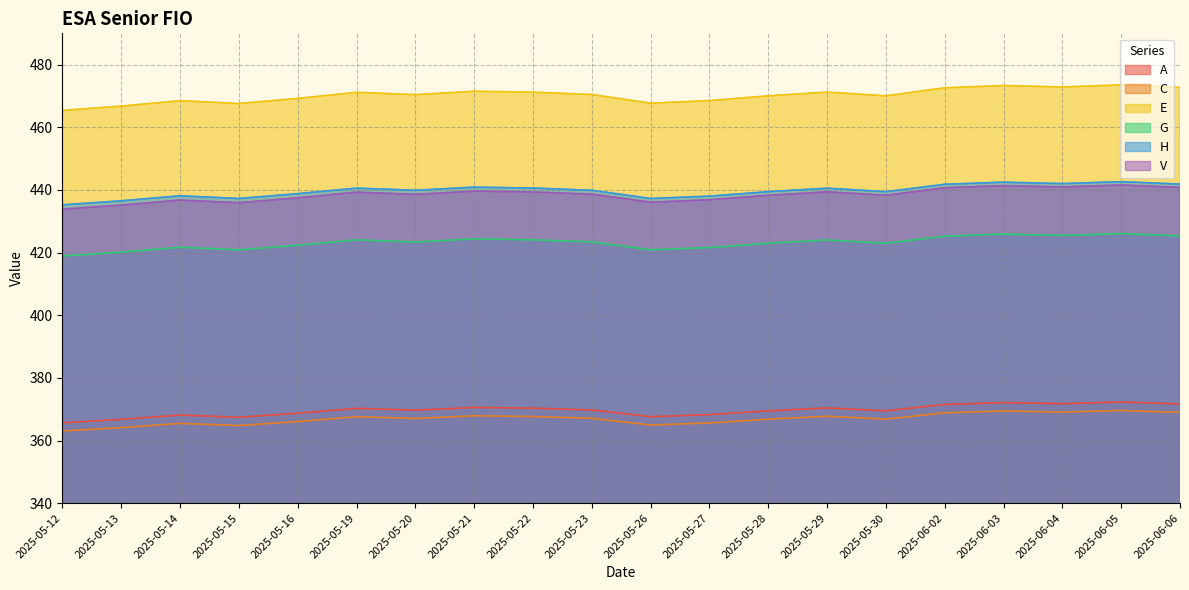

What is the difference between the highest and lowest values at 2025-05-16?

103.2